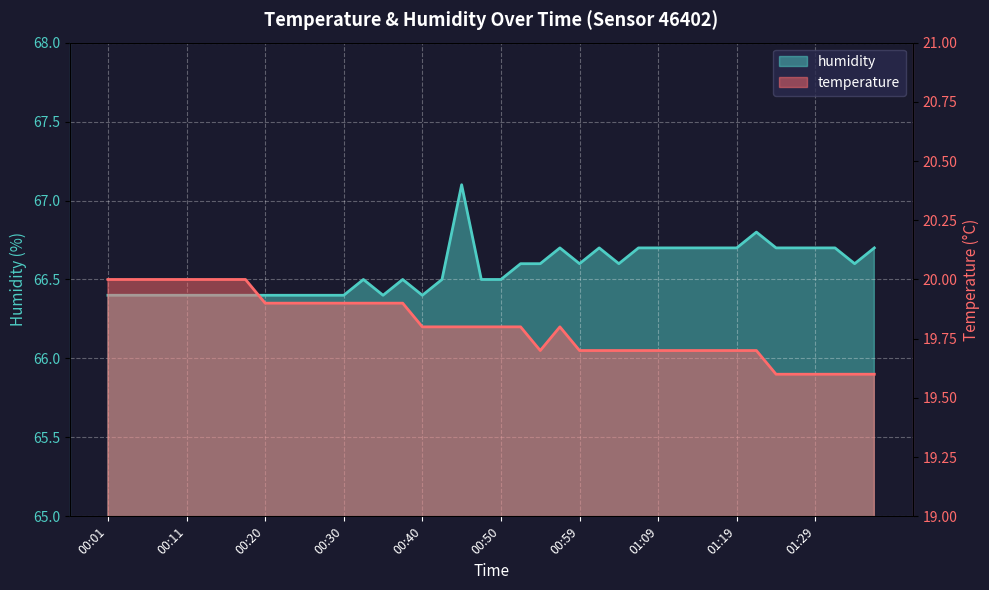

What position from the right is 01:02?

15